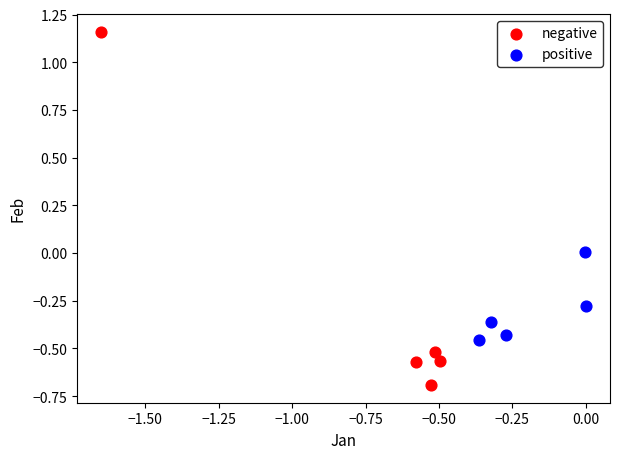

Which series contains the lowest Y value?

negative